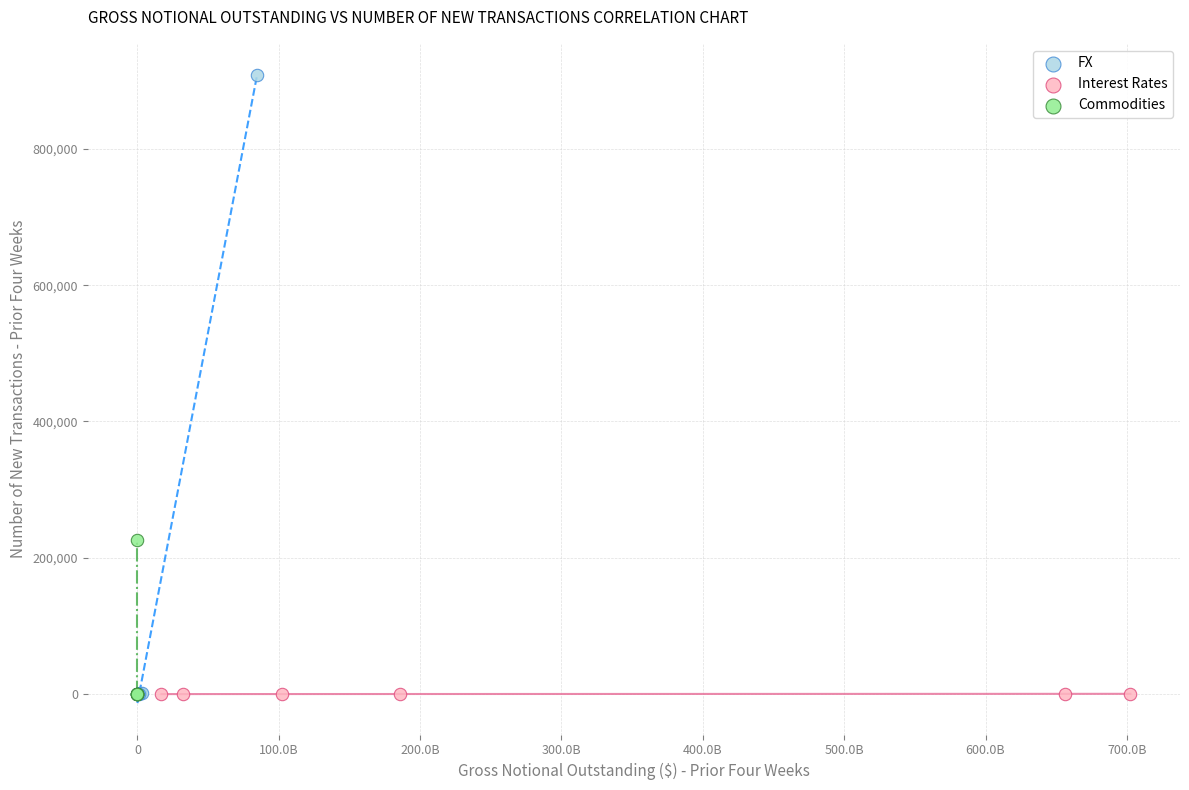

What are all the series names shown in the legend?

FX, Interest Rates, Commodities